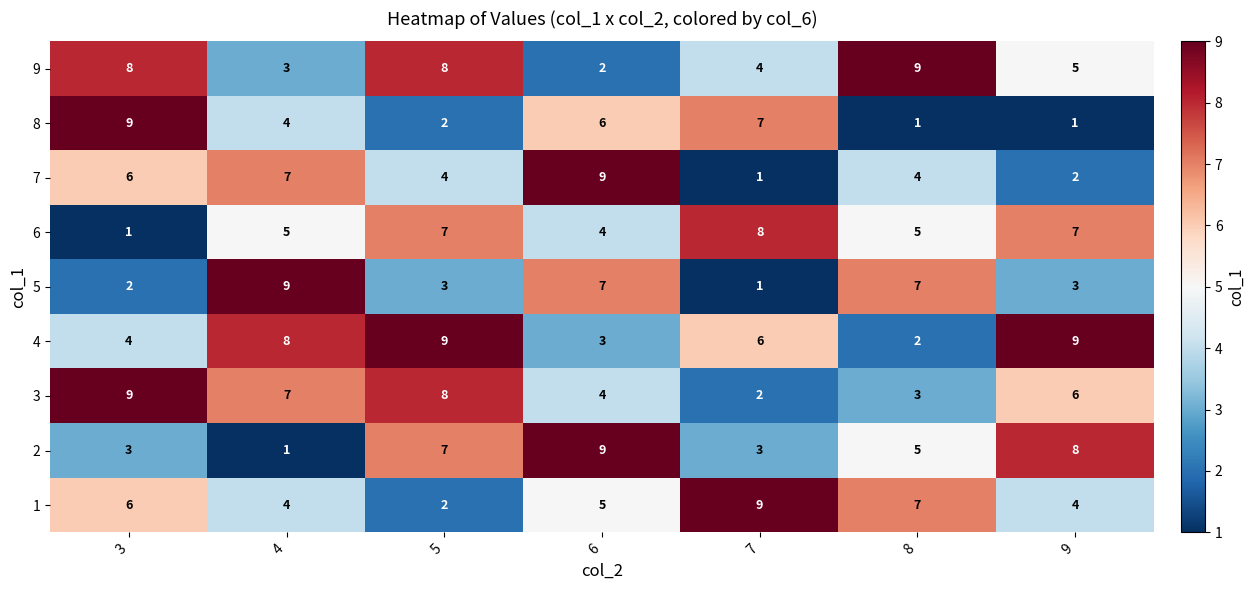

Count the number of data series in this chart.

9